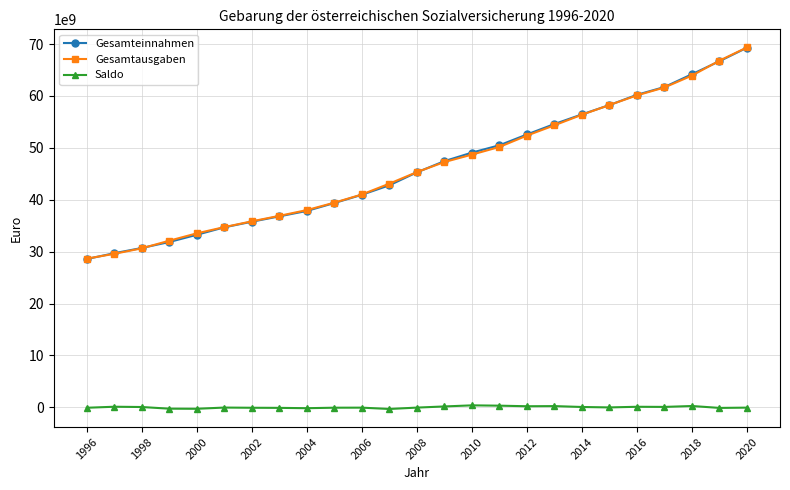

True or false: Saldo has more than 2 points higher than both neighbors.

True